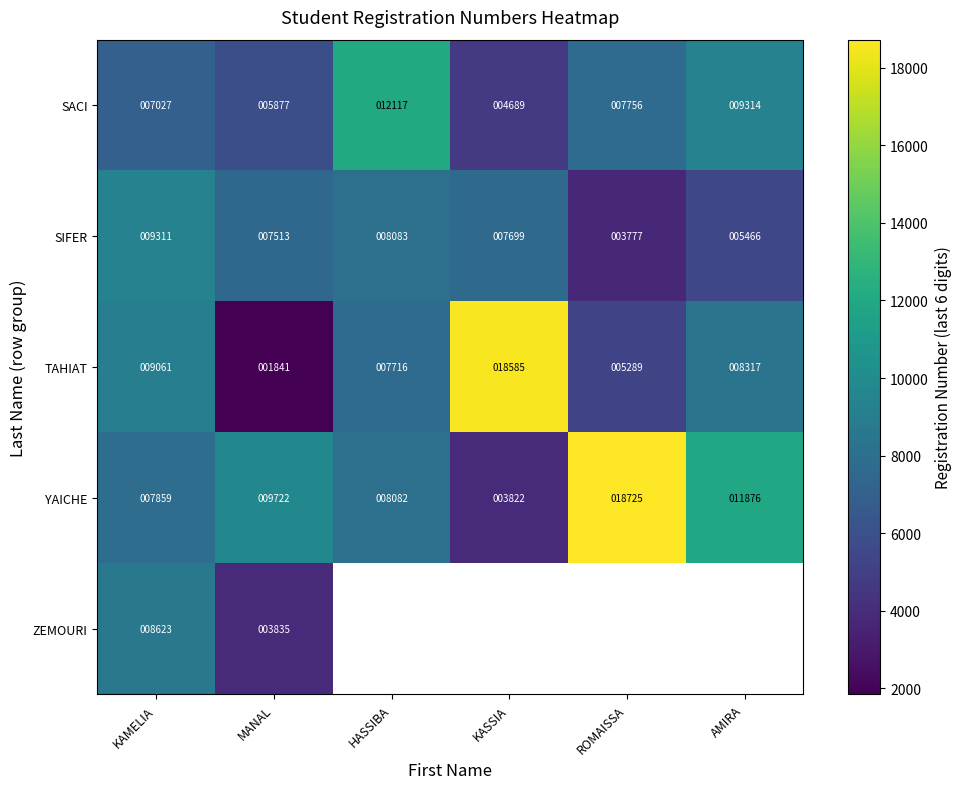

The value of SIFER at MANAL is 12582. True or false?

False